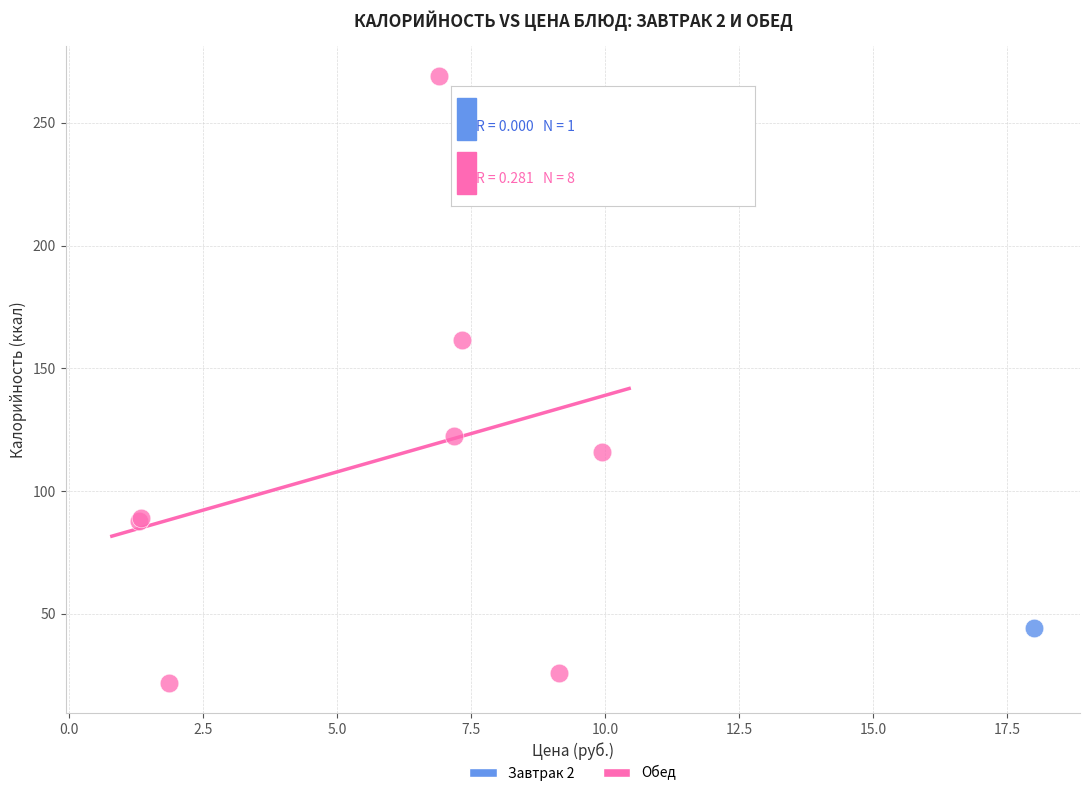

What are all the series names shown in the legend?

Завтрак 2, Обед